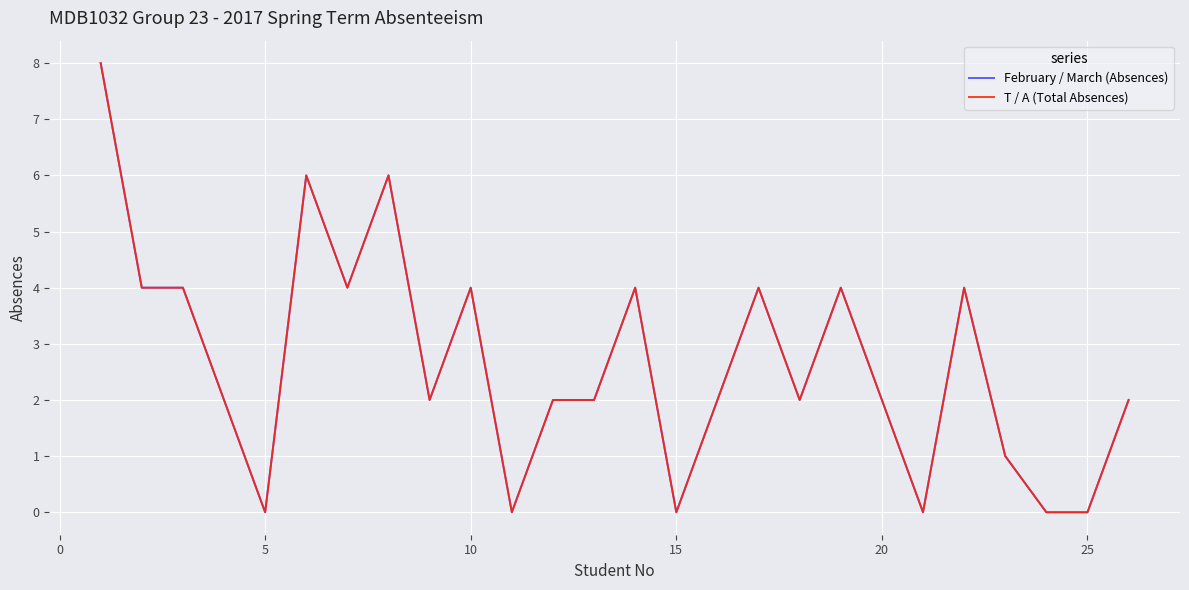

Does the chart have visible grid lines?

Yes